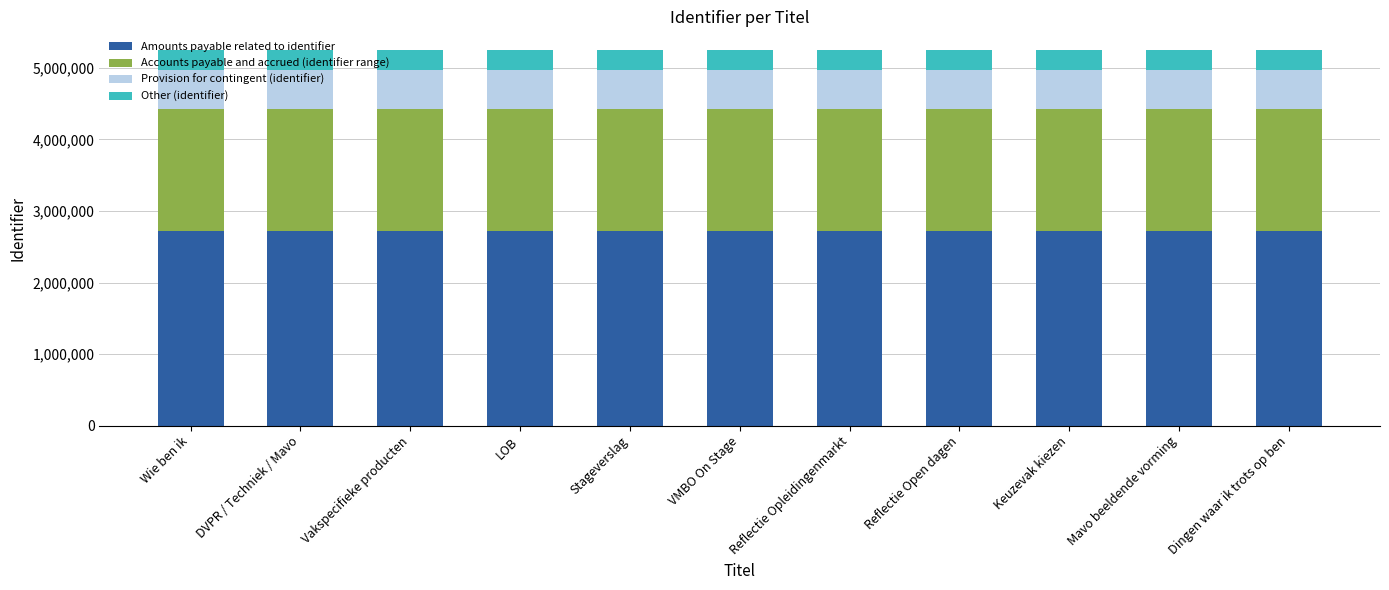

What is the minimum value for Amounts payable related to identifier?

2727204.0